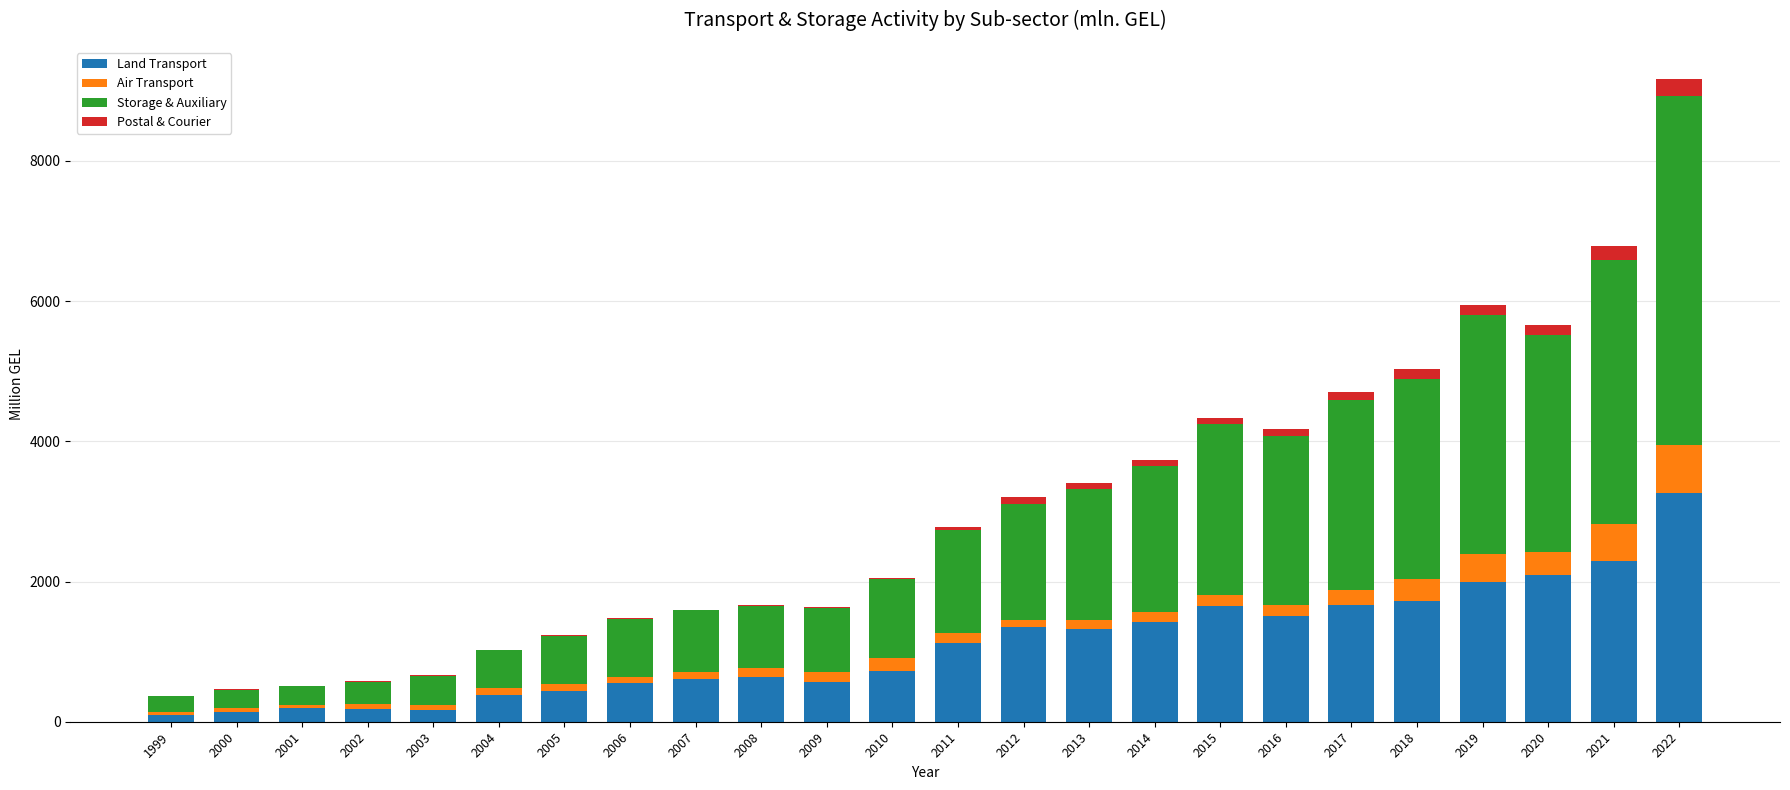

Which category has the highest value in the Land Transport series?

2022